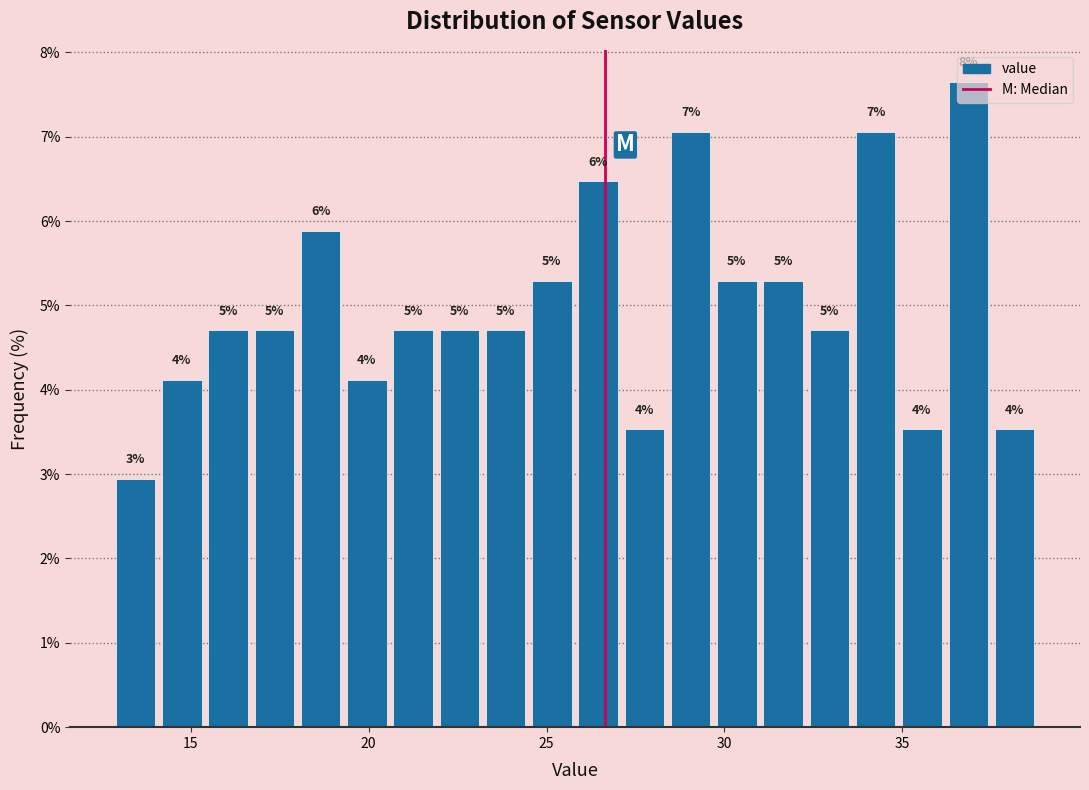

Around what value on the x-axis is the tallest bar? Give the approximate position of its centre, as read against the axis.

37.0